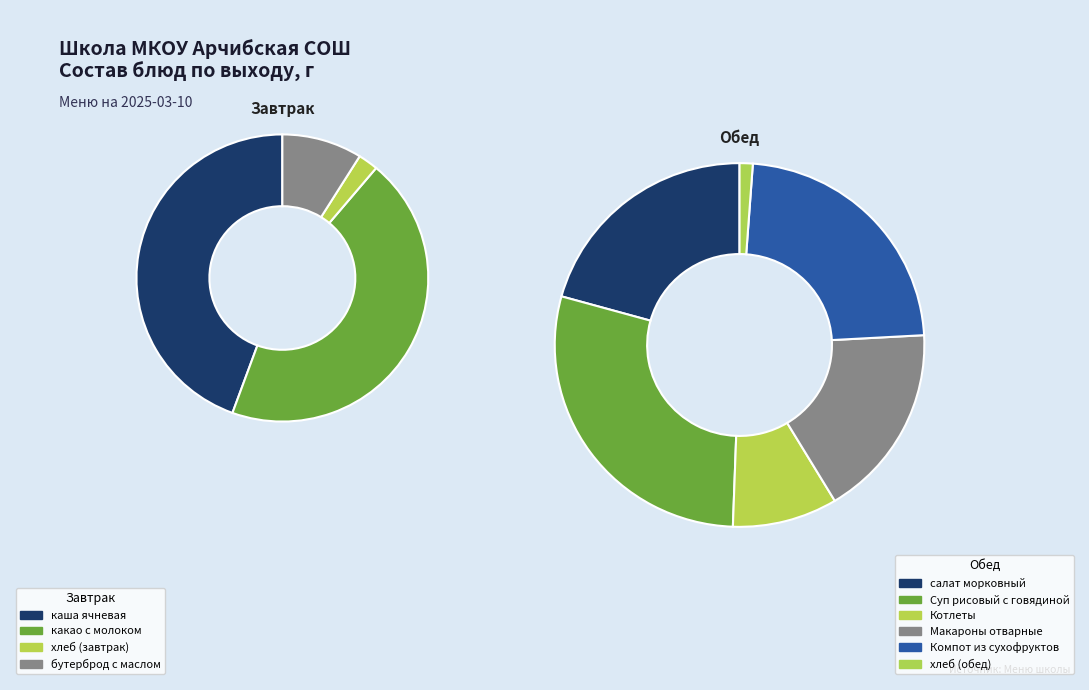

Which slice is the smallest?

хлеб (завтрак)